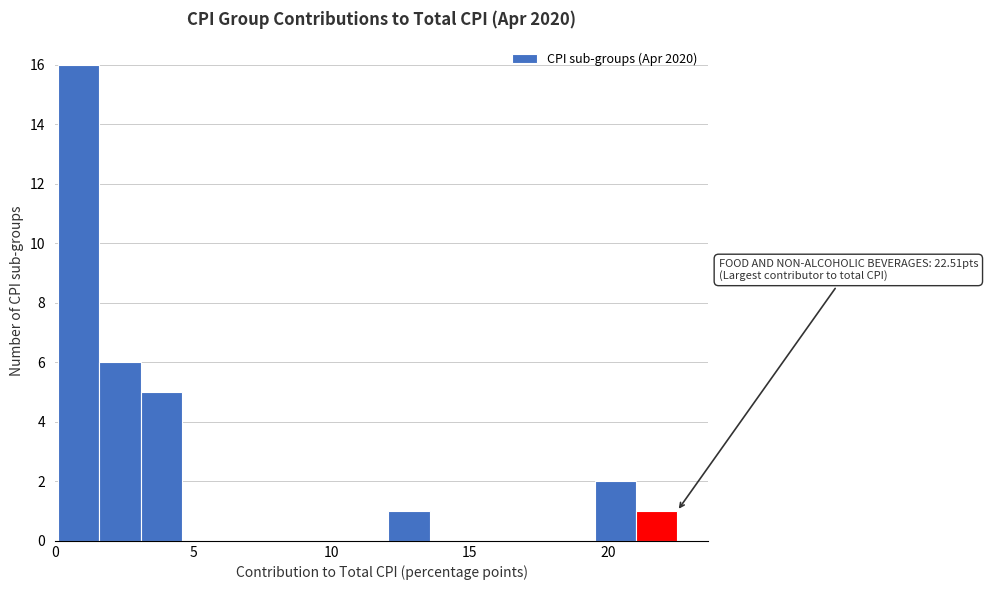

Read against the x-axis, roughly where is the centre of the tallest bar?

1.0